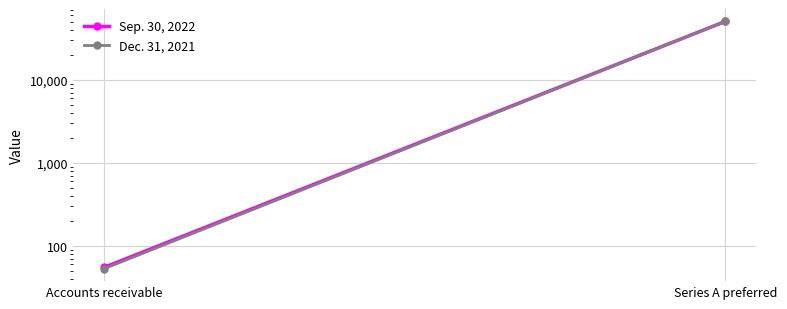

What is the smallest value displayed?

53